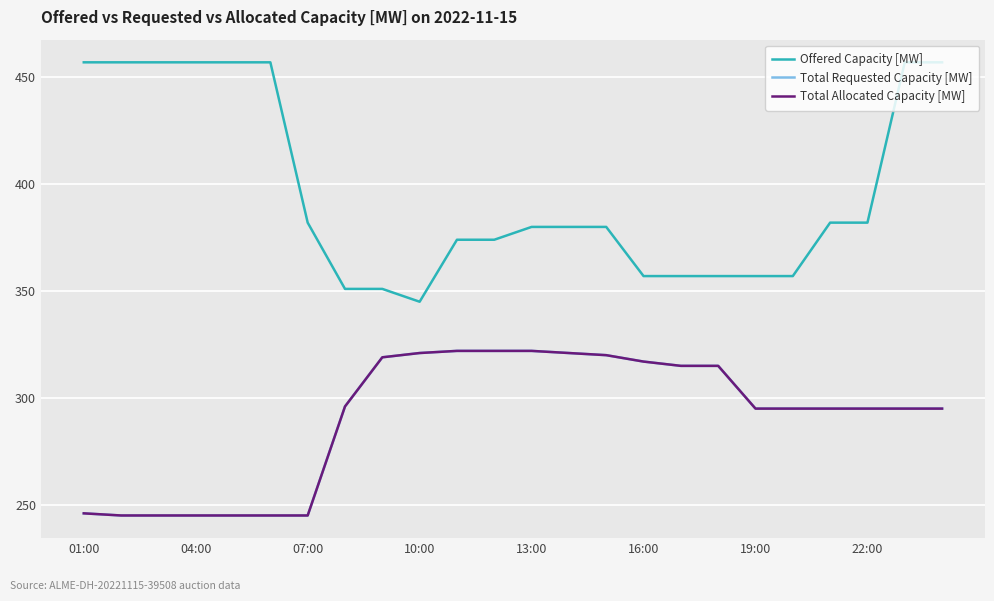

What is the lowest value of the Offered Capacity [MW] series?

345